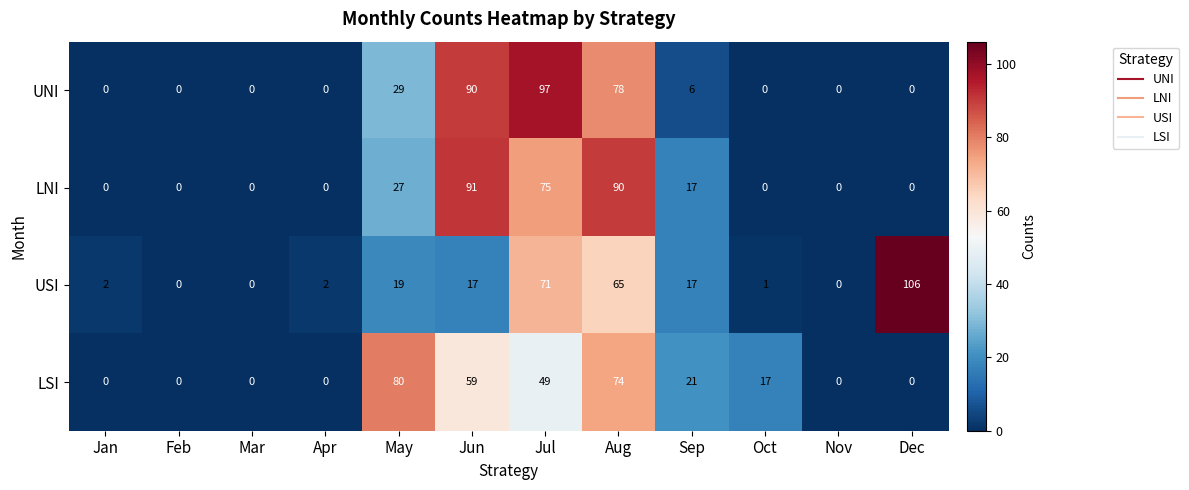

True or false: USI has a value of 30 at Sep.

False